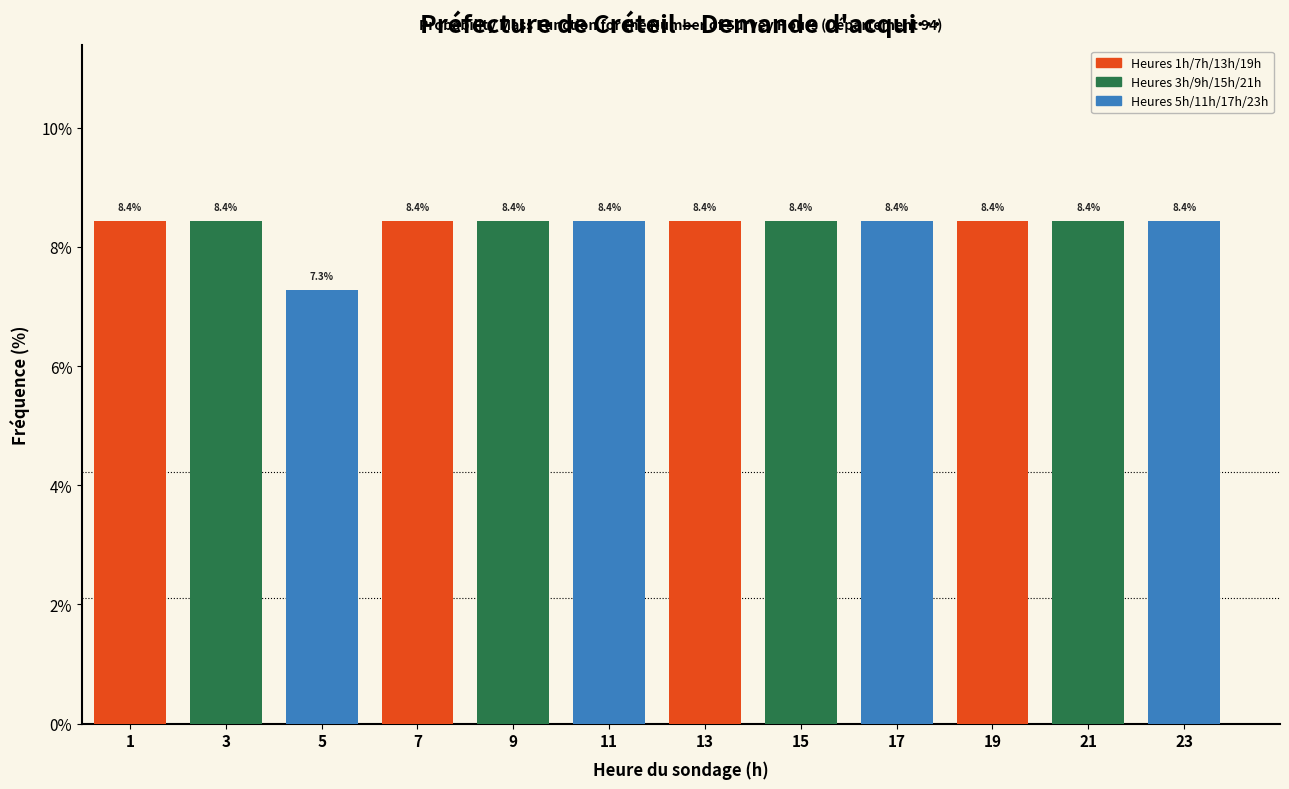

Reading left to right, list all the values displayed in this chart.

1=8.4	3=8.4	5=7.3	7=8.4	9=8.4	11=8.4	13=8.4	15=8.4	17=8.4	19=8.4	21=8.4	23=8.4